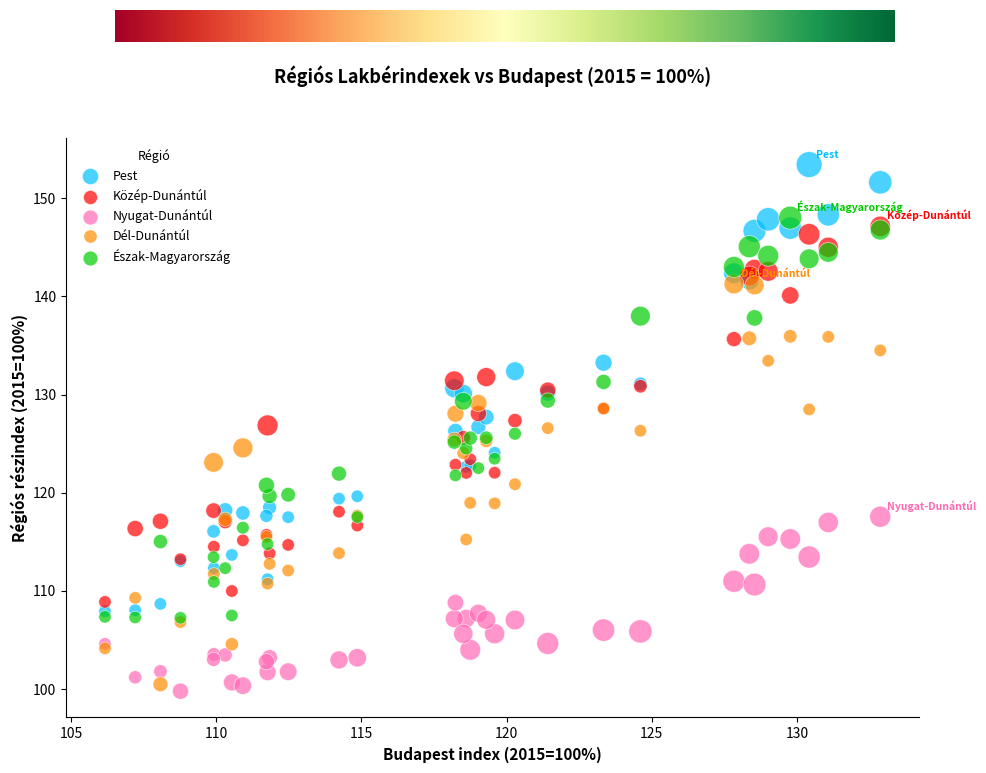

Which series has the largest Y range (max minus min)?

Pest